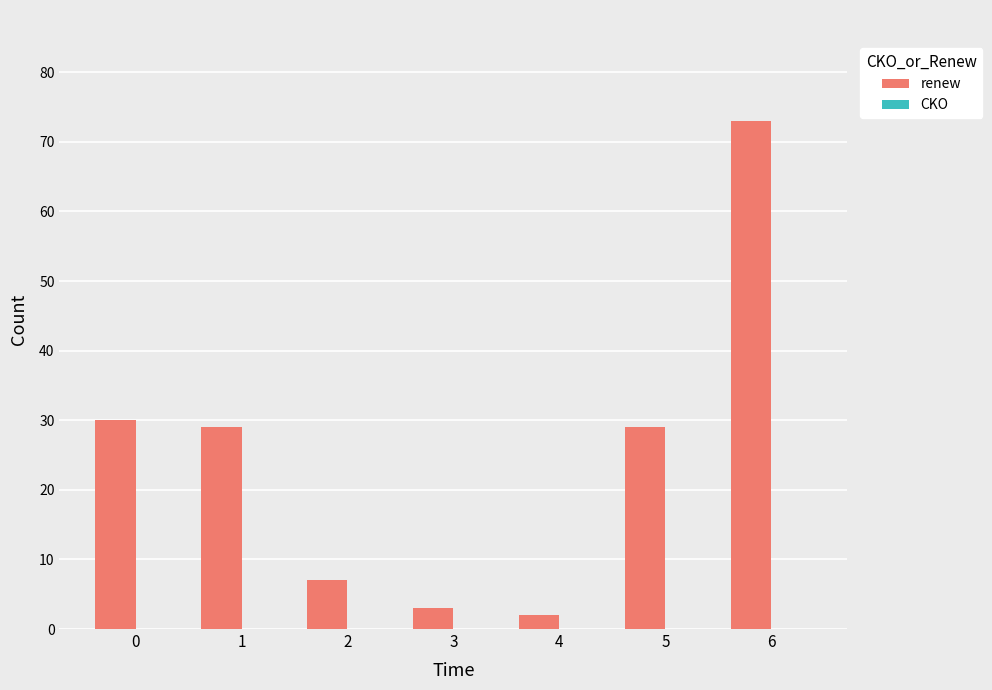

Reading left to right, what are all the values shown in this chart?

30	29	7	3	2	29	73